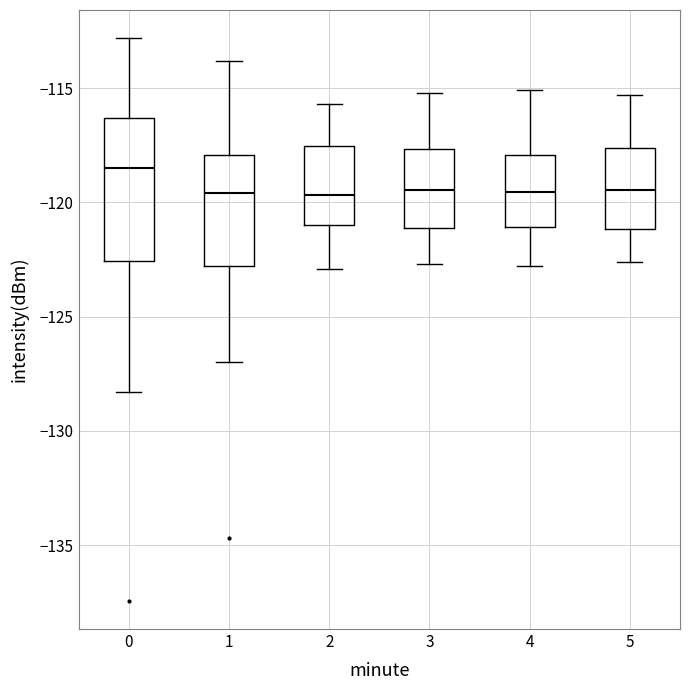

Where does the median line of the box at x = 5 sit on the y-axis? The values are not printed on the chart, so give them approximately, as read against the axis.

-119.5